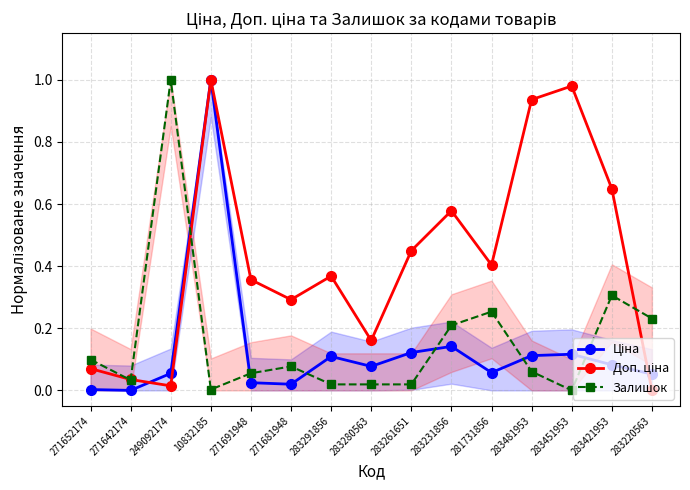

What is the sum of the Доп. ціна values at 283231856 and 283451953?

1.6